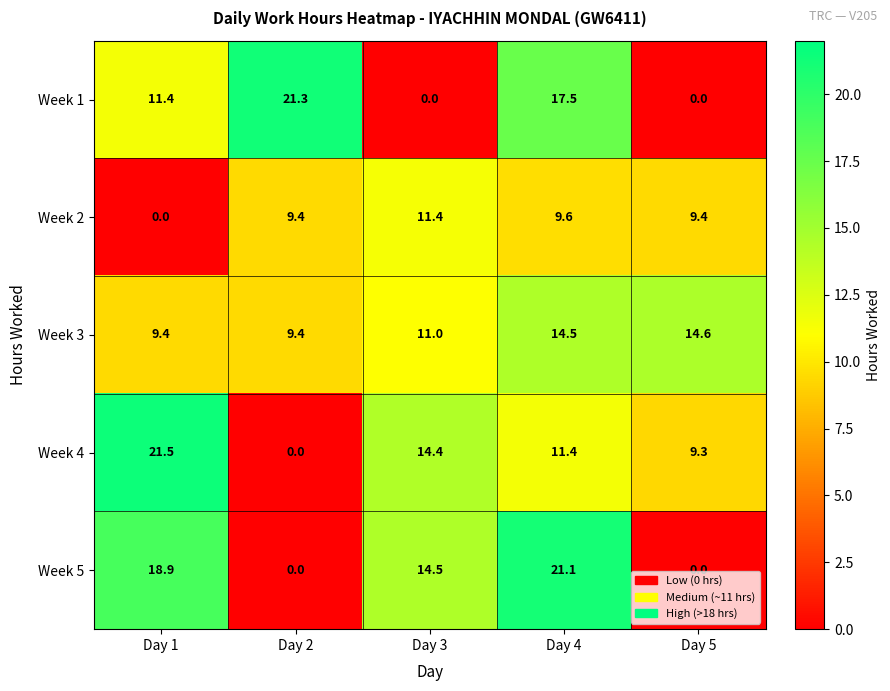

How many values in the Week 1 series are below 11?

2